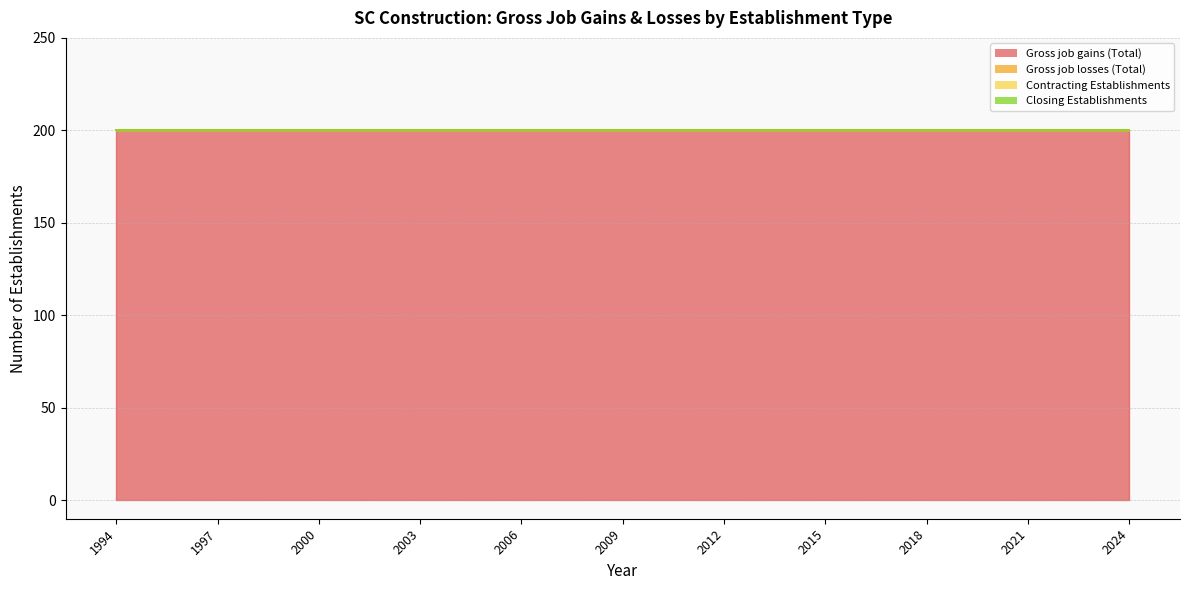

Which series has the largest total across all categories?

Gross job gains (Total)